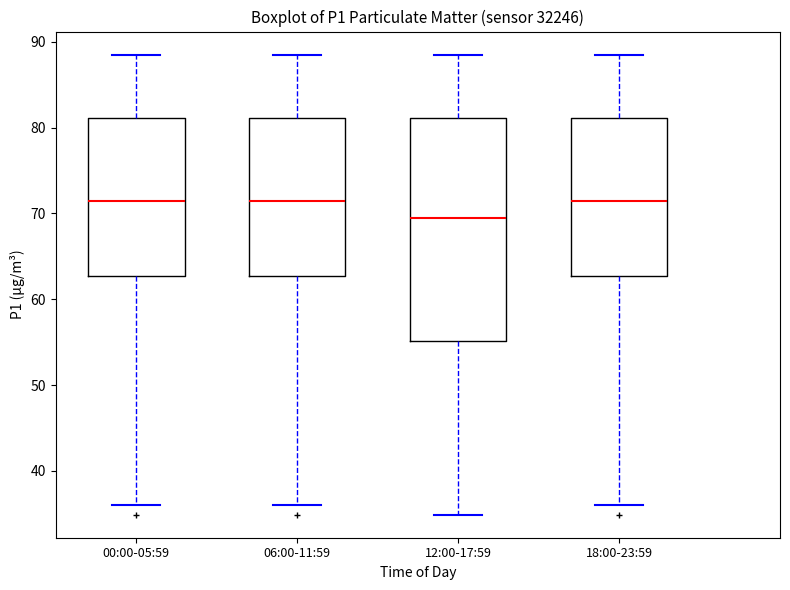

Where does the lower whisker of the box for 18:00-23:59 end on the y-axis? The values are not printed on the chart, so give them approximately, as read against the axis.

36